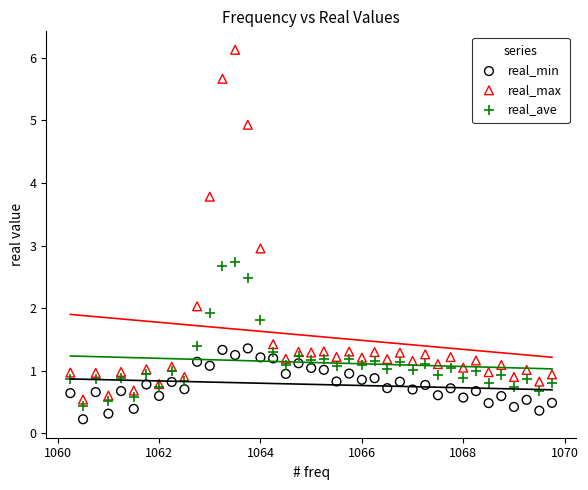

What is the X range (max minus min) for the scatter plot?

9.5